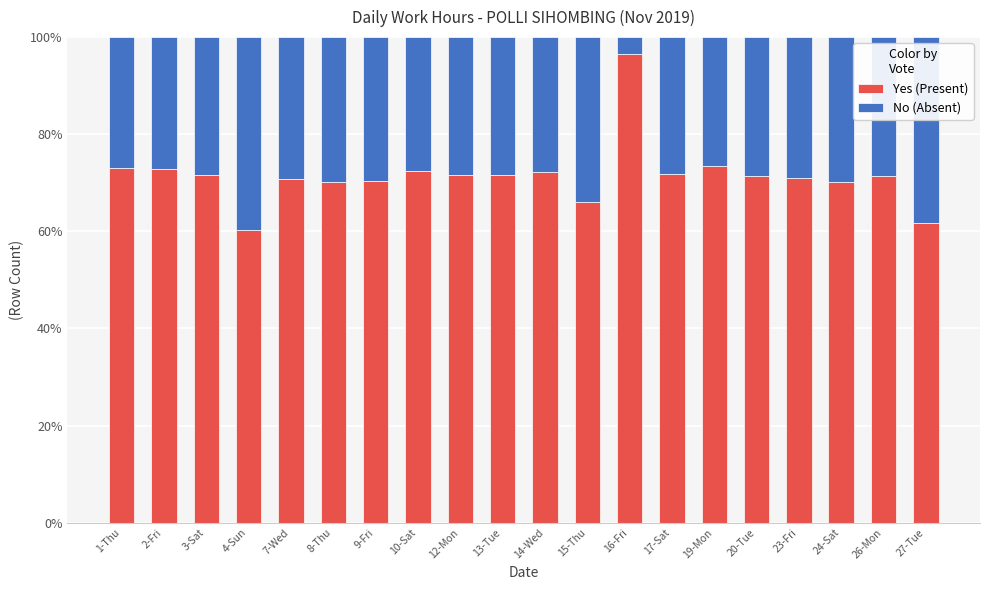

What is the average value of the Yes (Present) series?

71.5